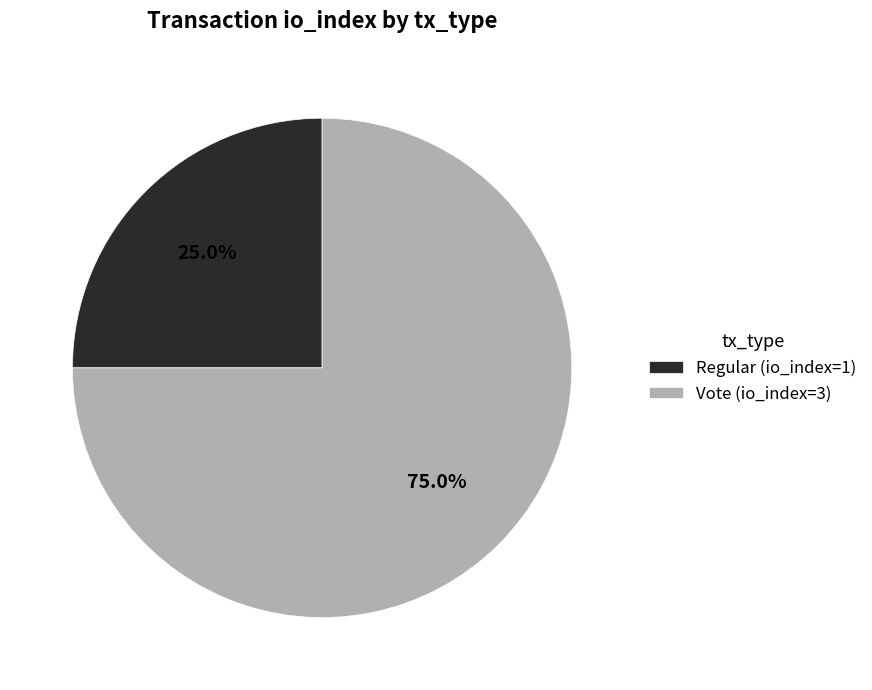

Combined, what portion of the pie is Vote and Regular?

100.0%